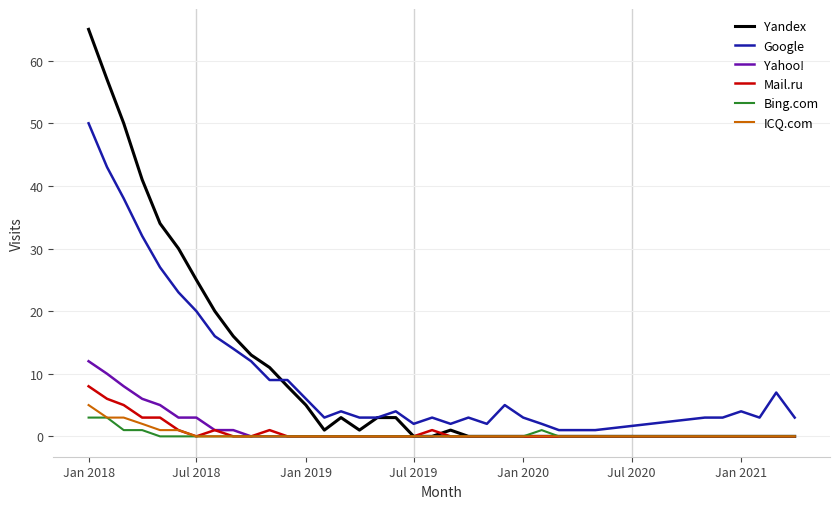

Which series has the widest spread of values?

Yandex